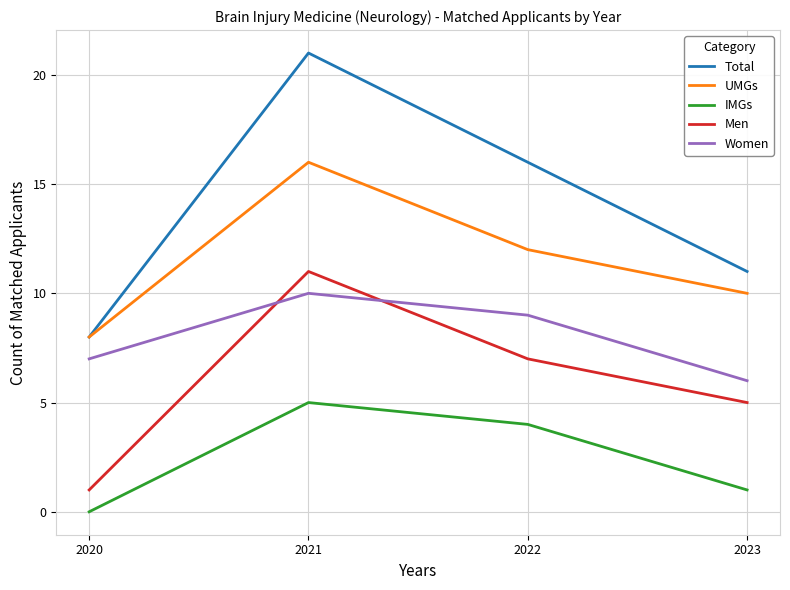

True or false: Total and Women intersect in this chart.

False